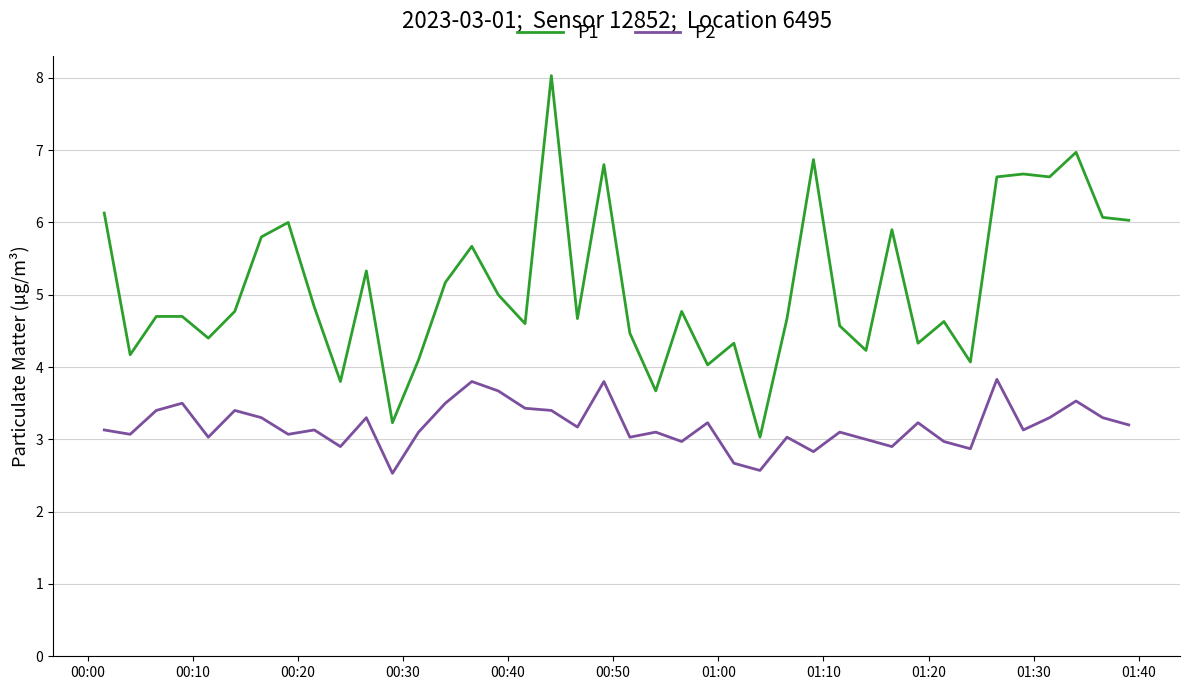

What is the difference between the maximum and second lowest values in the P2 series?

1.3